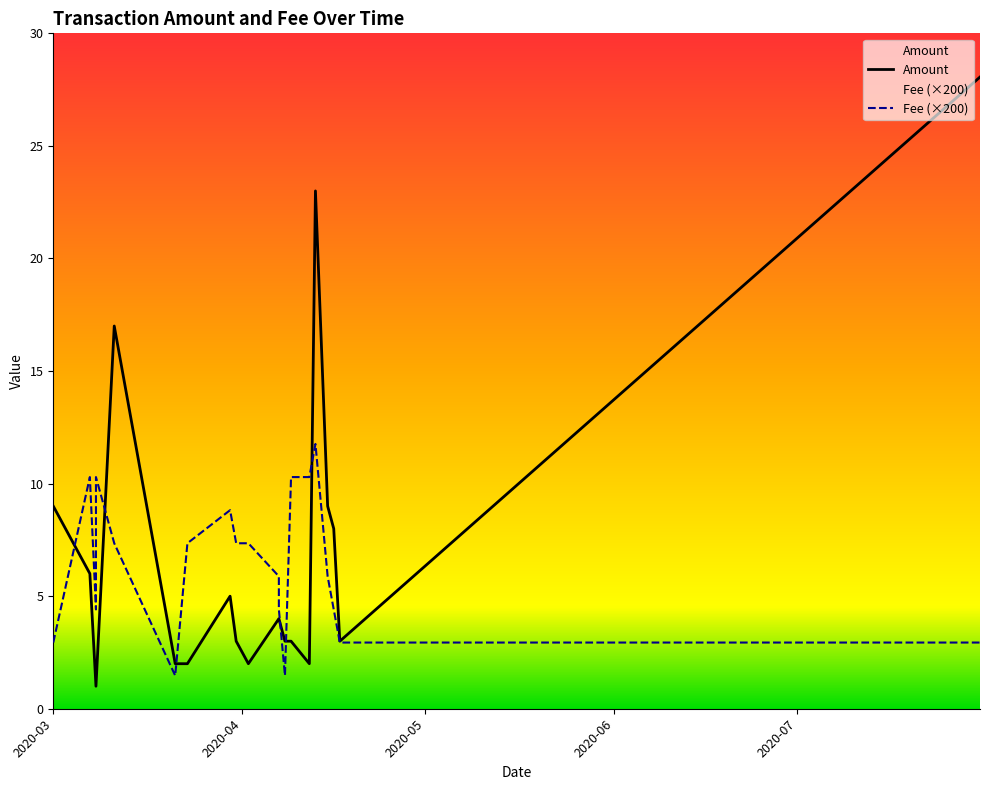

Which has a higher value, 2020-04-02 or 2020-03-30?

2020-03-30